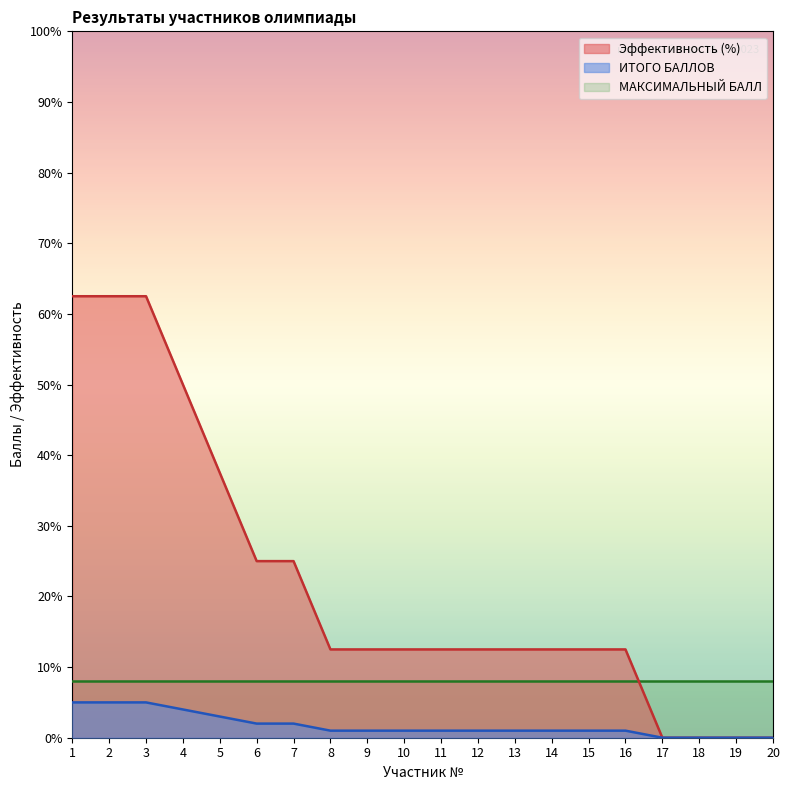

Which label corresponds to the smallest value in the chart?

17